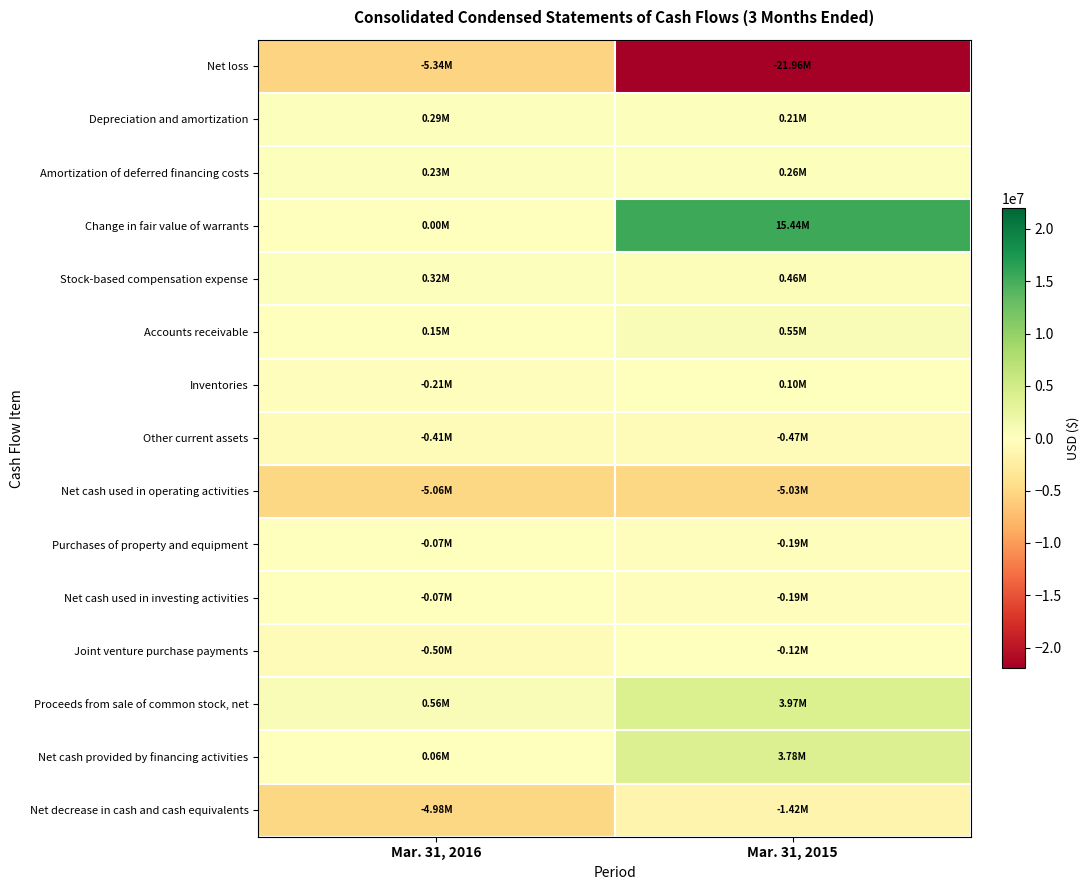

Which label corresponds to the largest value in the chart?

Mar. 31, 2015